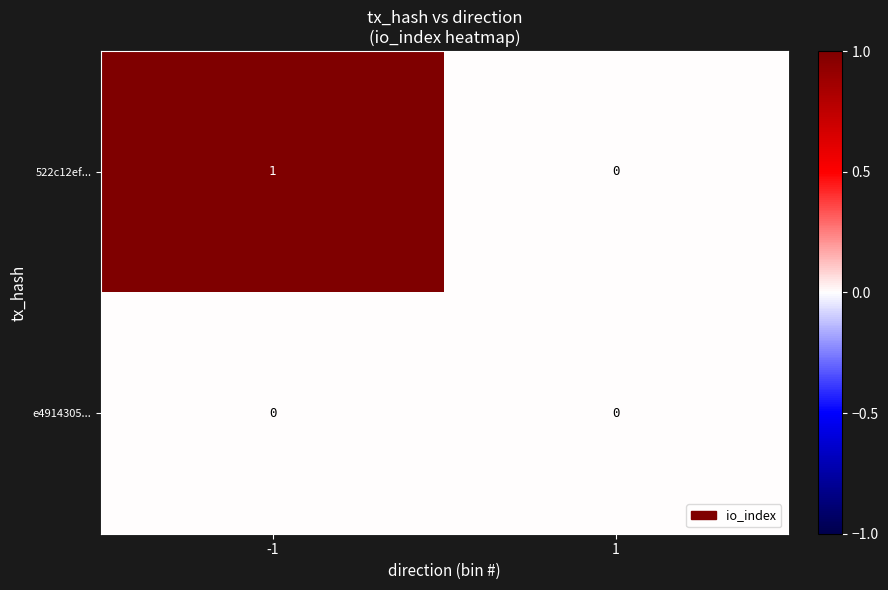

Which series changed the most between -1 and 1?

522c12ef...